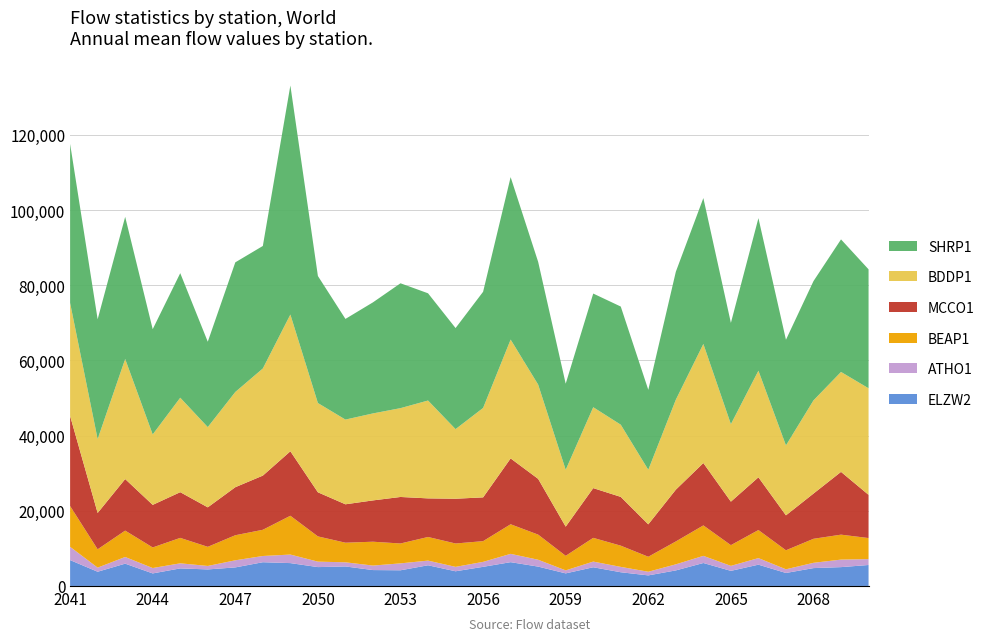

Reading left to right, what are all the values shown in this chart?

SHRP1: 2041=42303.0	2042=31854.9	2043=37808.5	2044=27996.5	2045=33130.7	2046=22708.4	2047=34480.6	2048=32586.0	2049=60929.1	2050=33791.0	2051=26774.1	2052=29547.0	2053=33214.0	2054=28522.5	2055=26884.5	2056=30900.6	2057=43219.8	2058=32642.1	2059=22900.2	2060=30235.8	2061=31425.8	2062=21263.8	2063=34041.8	2064=38800.0	2065=26926.5	2066=40579.2	2067=28097.0	2068=31721.0	2069=35259.0	2070=31639.2
BDDP1: 2041=30070.8	2042=19662.7	2043=31941.7	2044=18738.4	2045=25130.0	2046=21349.8	2047=25336.2	2048=28501.3	2049=36376.3	2050=23744.4	2051=22539.2	2052=23140.1	2053=23630.9	2054=26033.7	2055=18519.5	2056=23790.6	2057=31613.4	2058=25079.0	2059=15122.5	2060=21520.1	2061=19207.5	2062=14515.5	2063=23930.9	2064=31681.5	2065=20622.4	2066=28359.1	2067=18606.6	2068=24797.7	2069=26585.1	2070=28347.9
BEAP1: 2041=10846.2	2042=4877.9	2043=7015.1	2044=5475.3	2045=6768.2	2046=5089.8	2047=6668.5	2048=6975.2	2049=10324.8	2050=6715.1	2051=5217.1	2052=6346.5	2053=5288.8	2054=6287.5	2055=6217.7	2056=5515.6	2057=7872.0	2058=6686.3	2059=3872.6	2060=6314.1	2061=5645.5	2062=3991.6	2063=6087.7	2064=8102.9	2065=5515.8	2066=7466.4	2067=5056.9	2068=6389.8	2069=6637.2	2070=5598.8
MCCO1: 2041=23969.0	2042=9669.8	2043=13718.5	2044=11328.0	2045=12159.5	2046=10503.3	2047=12776.6	2048=14411.7	2049=17154.7	2050=11733.8	2051=10215.7	2052=10991.2	2053=12374.9	2054=10268.3	2055=11906.9	2056=11645.4	2057=17516.8	2058=14831.4	2059=7763.4	2060=13236.2	2061=12977.2	2062=8624.3	2063=13774.5	2064=16595.7	2065=11570.1	2066=14030.1	2067=9297.9	2068=12031.7	2069=16701.4	2070=11498.3
ATHO1: 2041=3529.8	2042=1093.2	2043=1777.0	2044=1432.5	2045=1351.7	2046=923.0	2047=1890.3	2048=1657.6	2049=2270.8	2050=1452.5	2051=1102.6	2052=1196.2	2053=1840.8	2054=1239.0	2055=1172.8	2056=1318.0	2057=2212.1	2058=1822.3	2059=797.5	2060=1507.4	2061=1426.8	2062=966.2	2063=1616.1	2064=1897.8	2065=1327.7	2066=1748.5	2067=979.9	2068=1406.4	2069=2000.3	2070=1568.5
ELZW2: 2041=6884.4	2042=3782.8	2043=5932.3	2044=3337.5	2045=4669.8	2046=4399.5	2047=4935.7	2048=6313.7	2049=6080.5	2050=5017.5	2051=5189.7	2052=4227.8	2053=4169.6	2054=5503.7	2055=3907.4	2056=5088.9	2057=6330.6	2058=5150.2	2059=3349.0	2060=4974.3	2061=3647.4	2062=2812.2	2063=4137.3	2064=6108.3	2065=4016.9	2066=5663.4	2067=3455.5	2068=4752.7	2069=5011.3	2070=5577.6